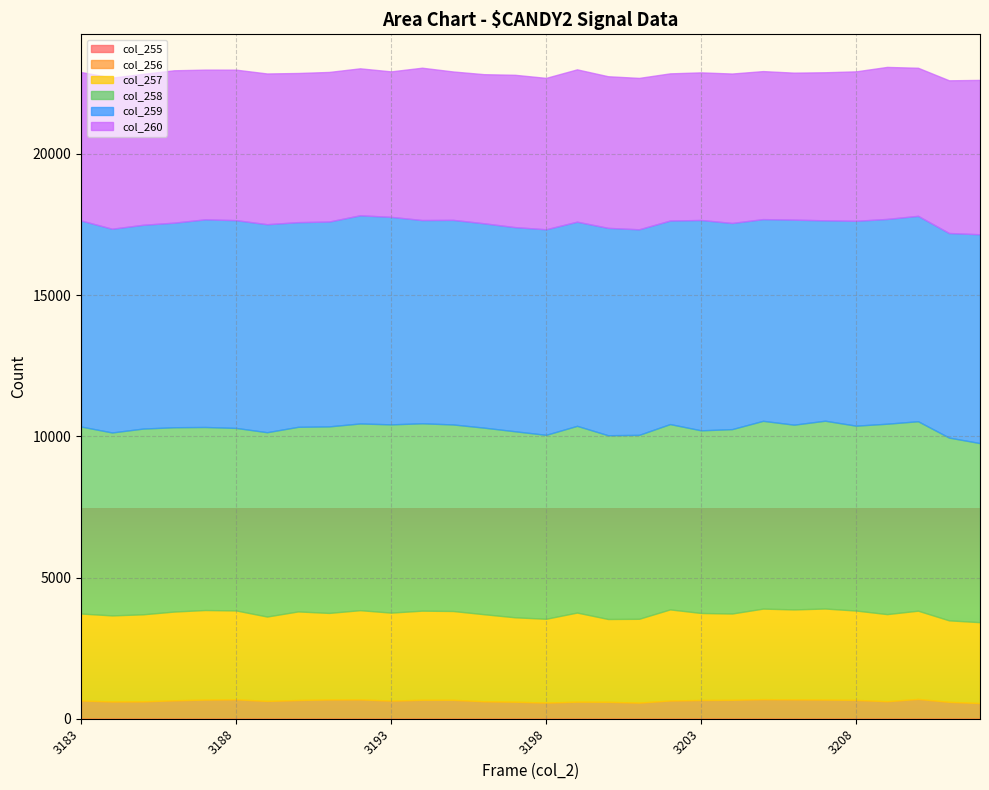

Reading right to left, list all the values displayed in this chart.

col_255: 3221=2	3218=2	3210=2	3209=3	3208=2	3207=3	3206=1	3205=2	3204=2	3203=6	3202=3	3201=2	3200=1	3199=2	3198=3	3197=2	3196=2	3195=4	3194=2	3193=1	3192=2	3191=3	3190=4	3189=3	3188=2	3187=1	3186=2	3185=2	3184=2	3183=5
col_256: 3221=552	3218=596	3210=700	3209=617	3208=665	3207=675	3206=685	3205=692	3204=667	3203=658	3202=644	3201=568	3200=598	3199=602	3198=568	3197=600	3196=616	3195=666	3194=669	3193=641	3192=683	3191=679	3190=659	3189=627	3188=686	3187=676	3186=651	3185=613	3184=609	3183=641
col_257: 3221=2865	3218=2886	3210=3124	3209=3085	3208=3164	3207=3225	3206=3185	3205=3206	3204=3057	3203=3081	3202=3225	3201=2969	3200=2933	3199=3156	3198=2969	3197=2990	3196=3083	3195=3145	3194=3156	3193=3116	3192=3159	3191=3065	3190=3137	3189=2989	3188=3147	3187=3173	3186=3142	3185=3083	3184=3048	3183=3079
col_258: 3221=6341	3218=6472	3210=6709	3209=6742	3208=6547	3207=6650	3206=6542	3205=6649	3204=6529	3203=6468	3202=6562	3201=6513	3200=6507	3199=6612	3198=6513	3197=6587	3196=6607	3195=6606	3194=6635	3193=6666	3192=6612	3191=6605	3190=6537	3189=6527	3188=6463	3187=6481	3186=6527	3185=6577	3184=6478	3183=6622
col_259: 3221=7395	3218=7244	3210=7273	3209=7251	3208=7254	3207=7096	3206=7260	3205=7143	3204=7300	3203=7448	3202=7207	3201=7279	3200=7343	3199=7229	3198=7279	3197=7229	3196=7236	3195=7244	3194=7197	3193=7348	3192=7371	3191=7254	3190=7247	3189=7366	3188=7357	3187=7353	3186=7244	3185=7216	3184=7214	3183=7296
col_260: 3221=5466	3218=5407	3210=5243	3209=5383	3208=5292	3207=5243	3206=5205	3205=5241	3204=5292	3203=5227	3202=5212	3201=5361	3200=5369	3199=5394	3198=5361	3197=5394	3196=5280	3195=5255	3194=5394	3193=5151	3192=5204	3191=5297	3190=5282	3189=5337	3188=5329	3187=5301	3186=5396	3185=5344	3184=5351	3183=5256